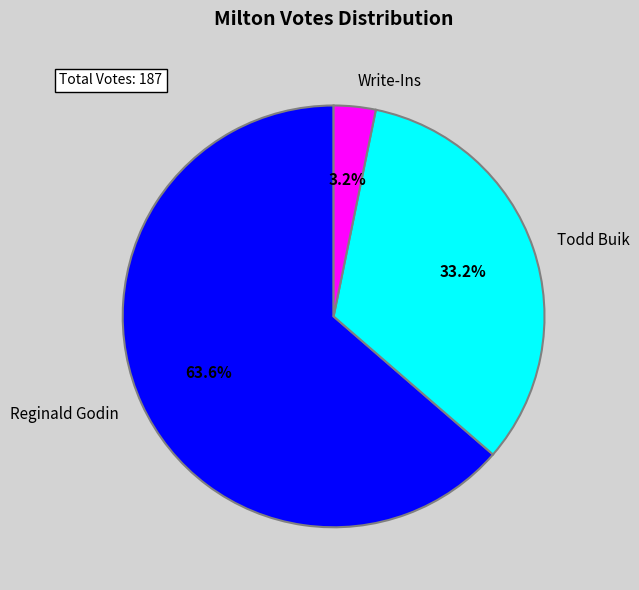

To the nearest percent, what is the average slice percentage?

33%